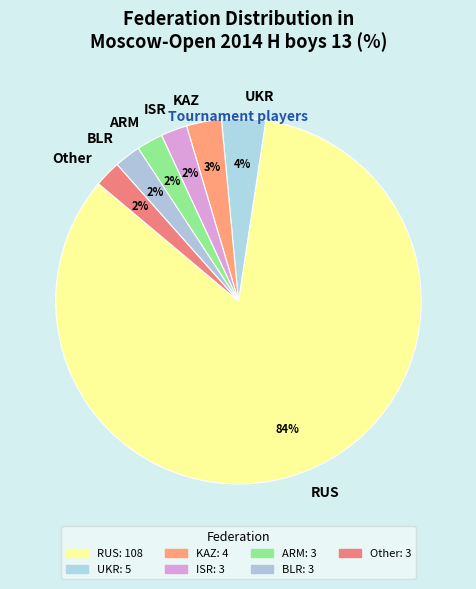

Is it true that Other is 2% of the pie?

True